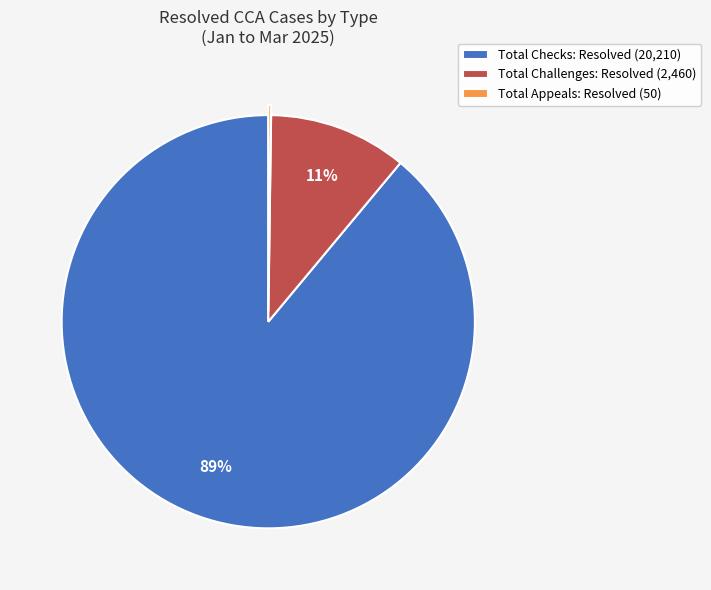

Does Total Challenges: Resolved represent more than half of the total?

No